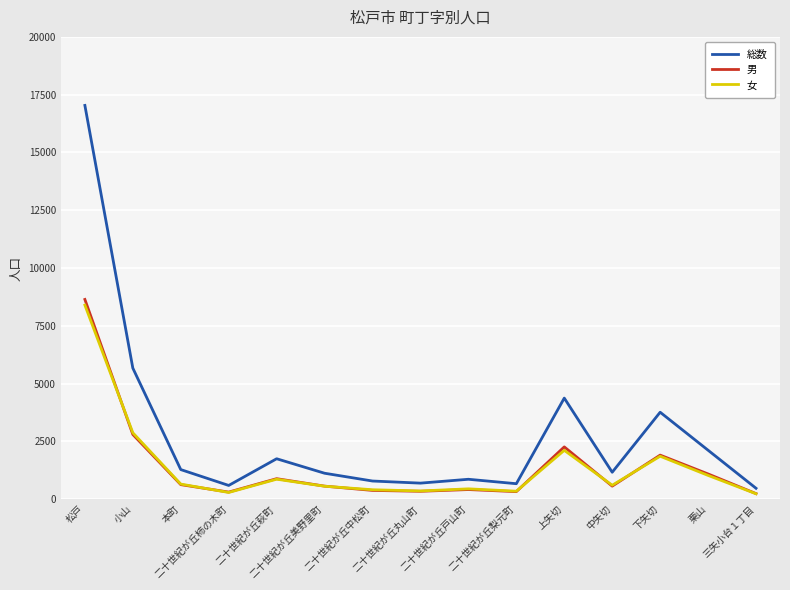

What is the minimum value shown in the chart?

232